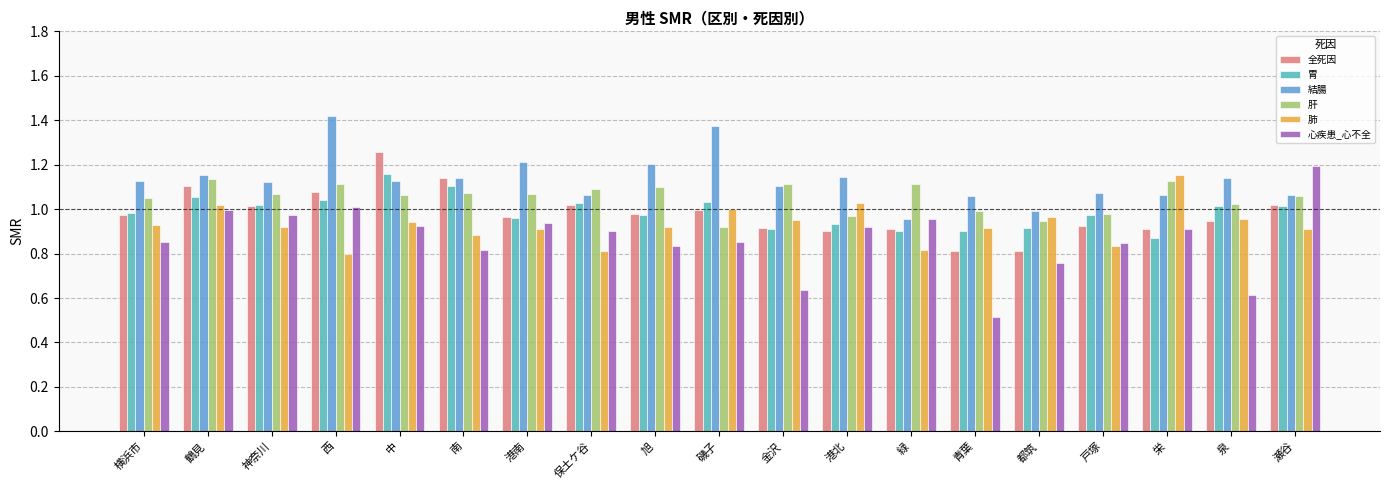

What is the sum of all 肝 values?

20.0